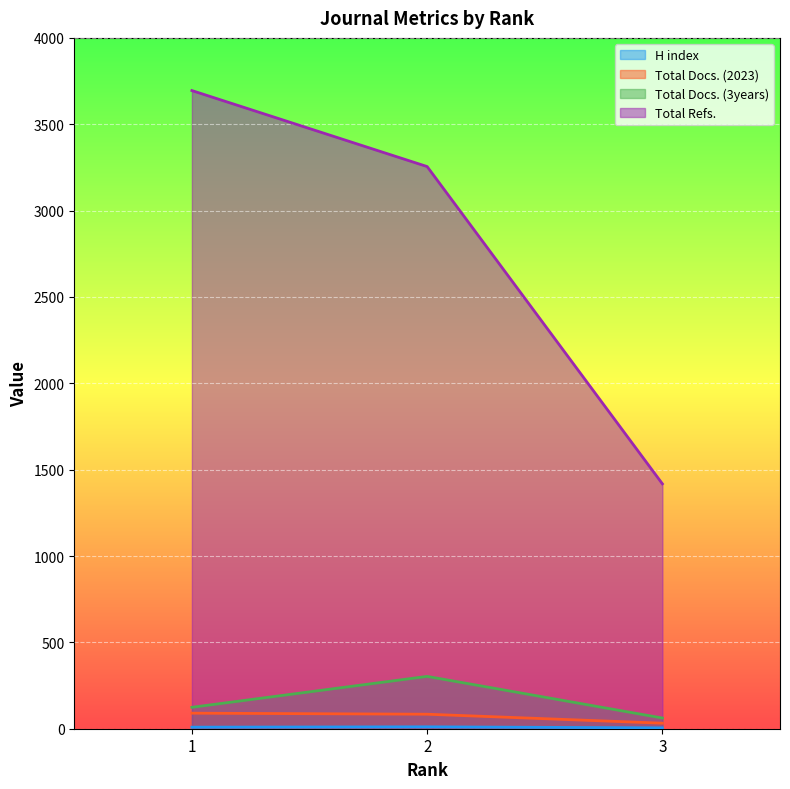

How many data points in H index are less than 9?

1